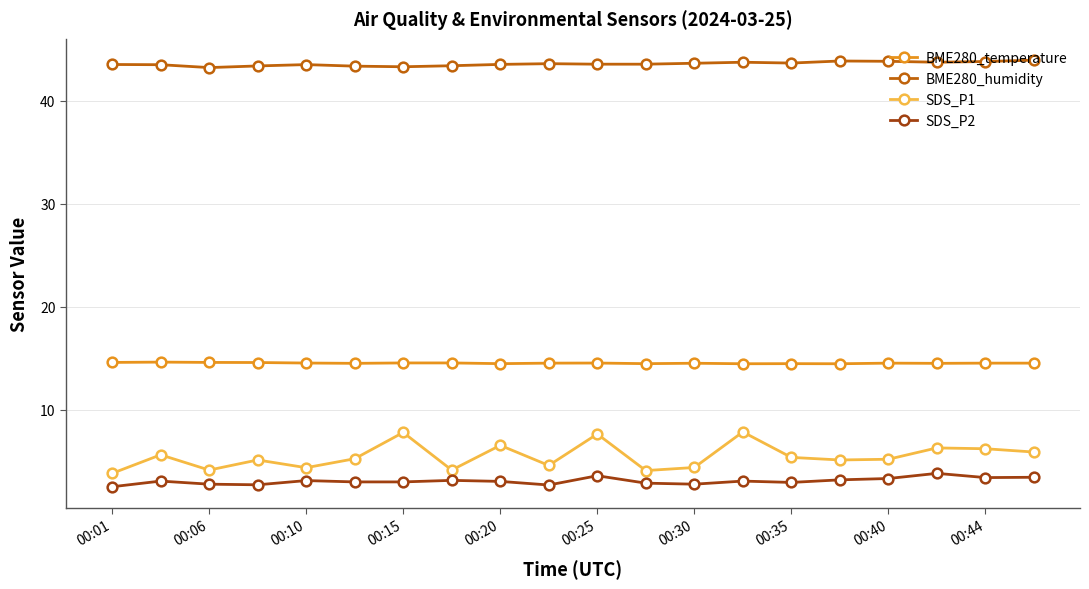

True or false: BME280_humidity has more than 0 interior local peaks.

True